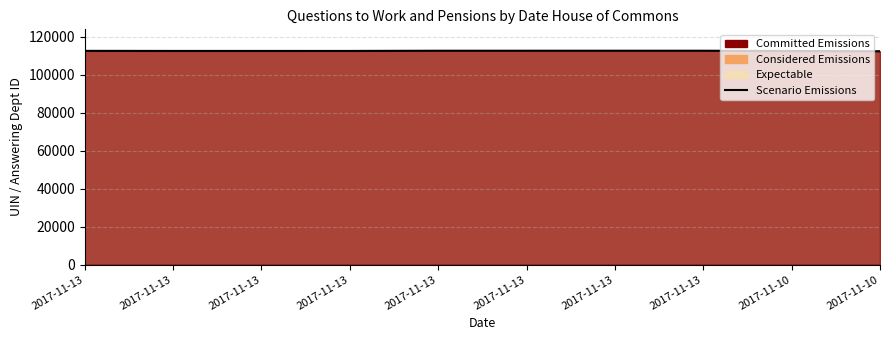

The value at 2017-11-13 is 112601. True or false?

True